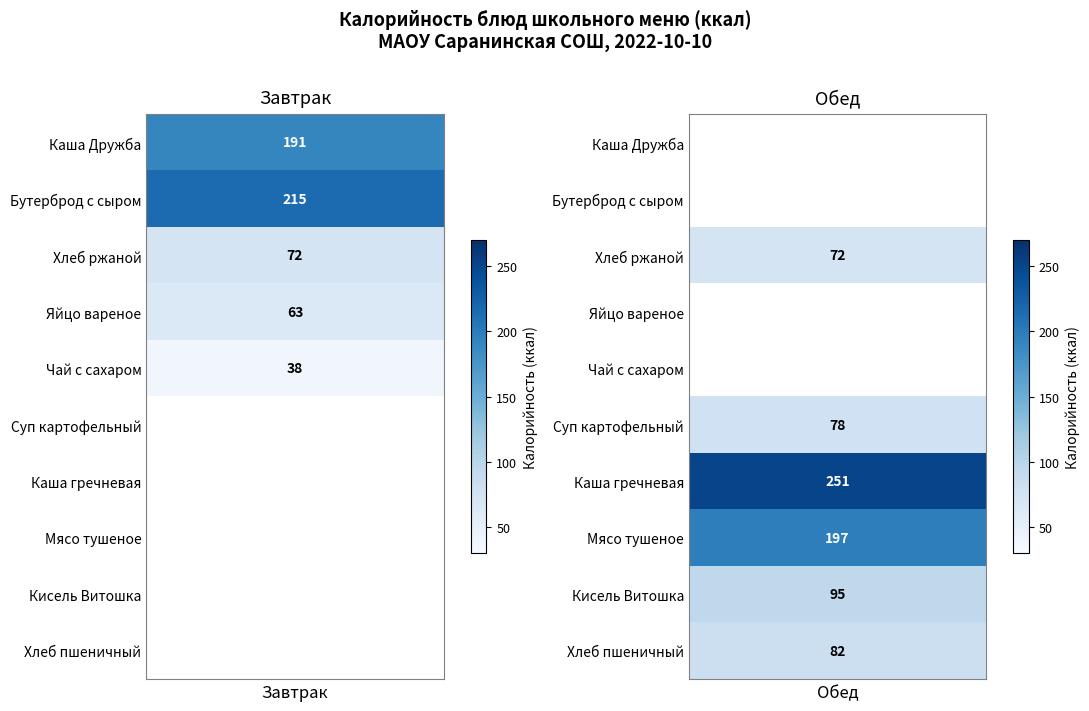

Which series has the widest spread of values?

Завтрак